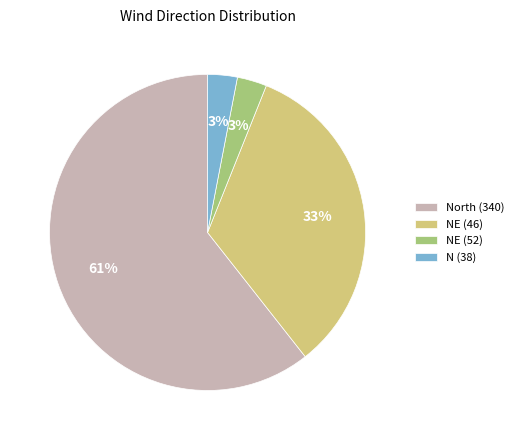

To the nearest percent, what is the average slice percentage?

25%